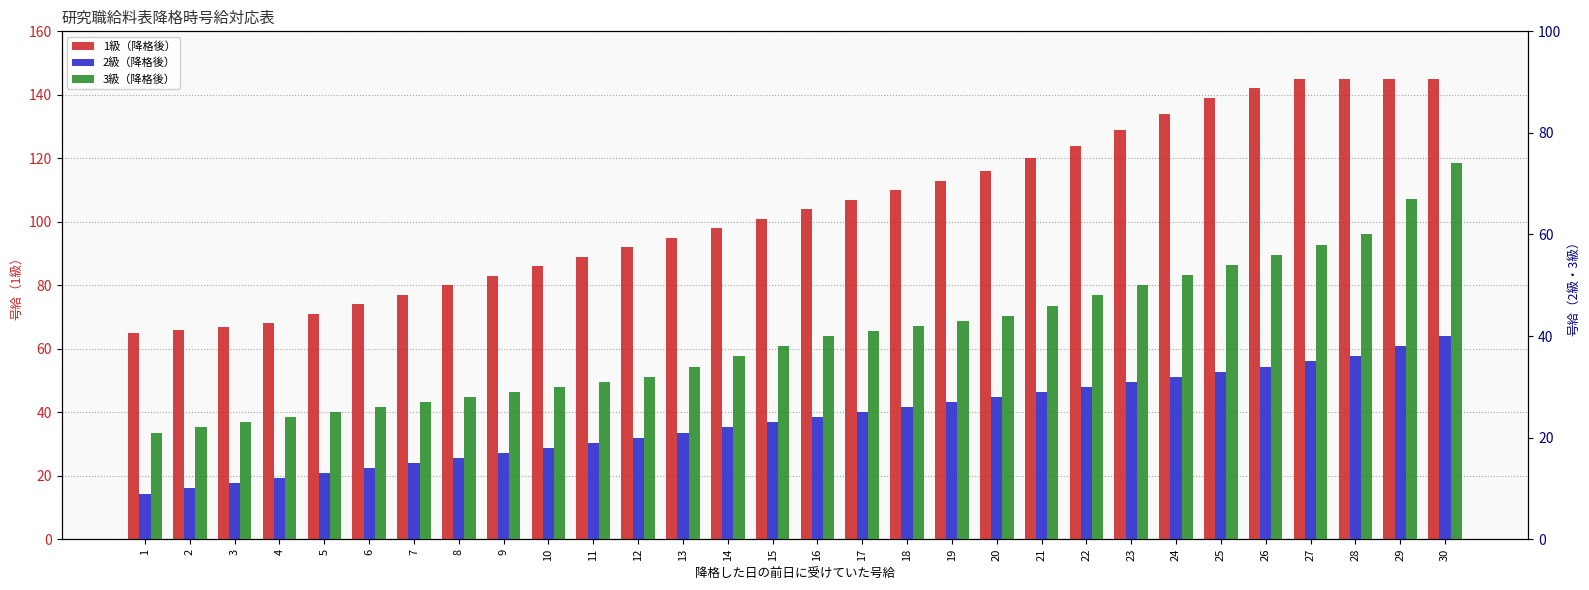

What is the sum of the 2級（降格後） values at 2 and 1?

19